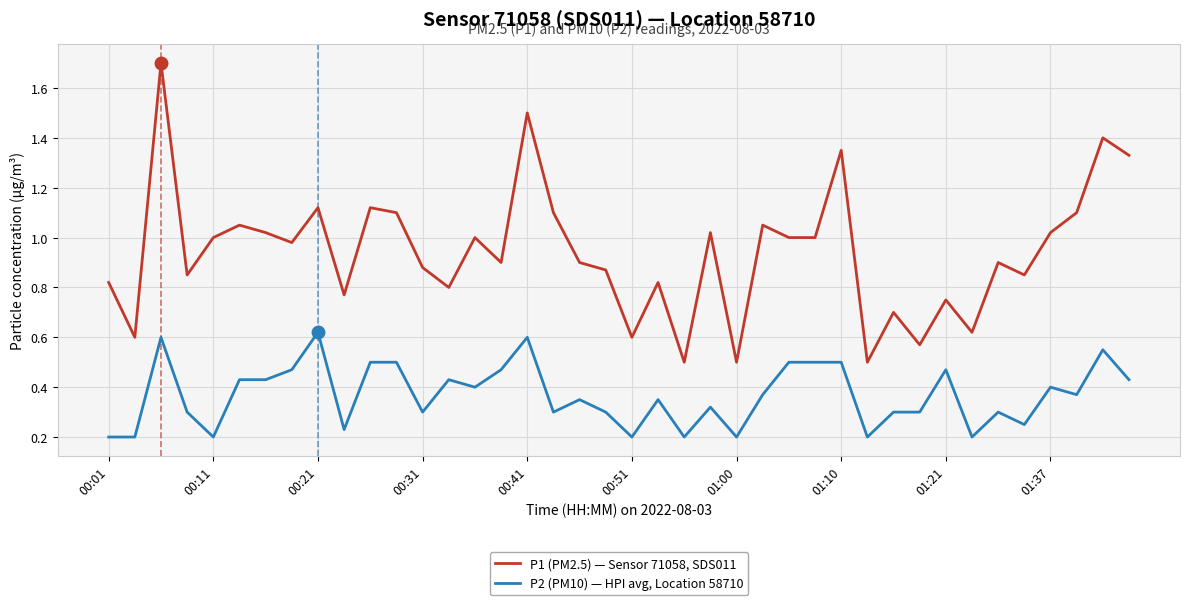

List the series in order of their peak value, lowest first.

P2 (PM10) — HPI avg, Location 58710, P1 (PM2.5) — Sensor 71058, SDS011